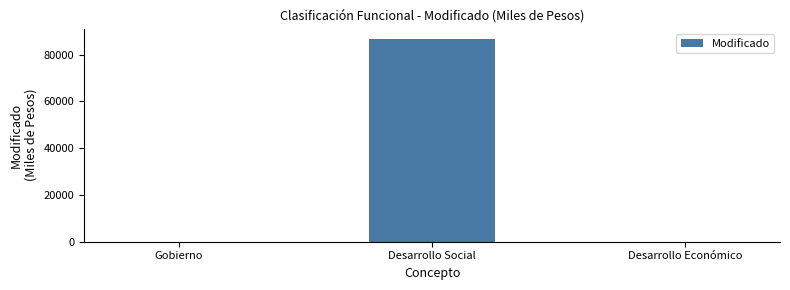

Reading left to right, what are all the values shown in this chart?

Gobierno=0.0	Desarrollo Social=86731.9	Desarrollo Económico=0.0